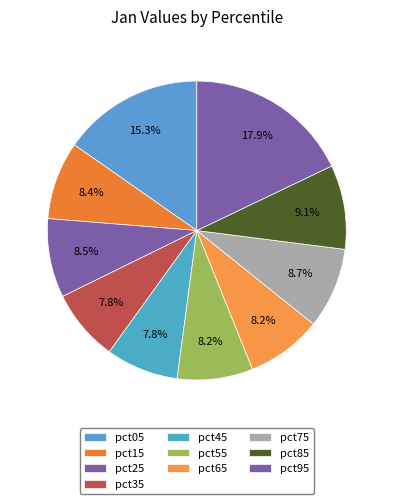

How many segments does this pie chart have?

10